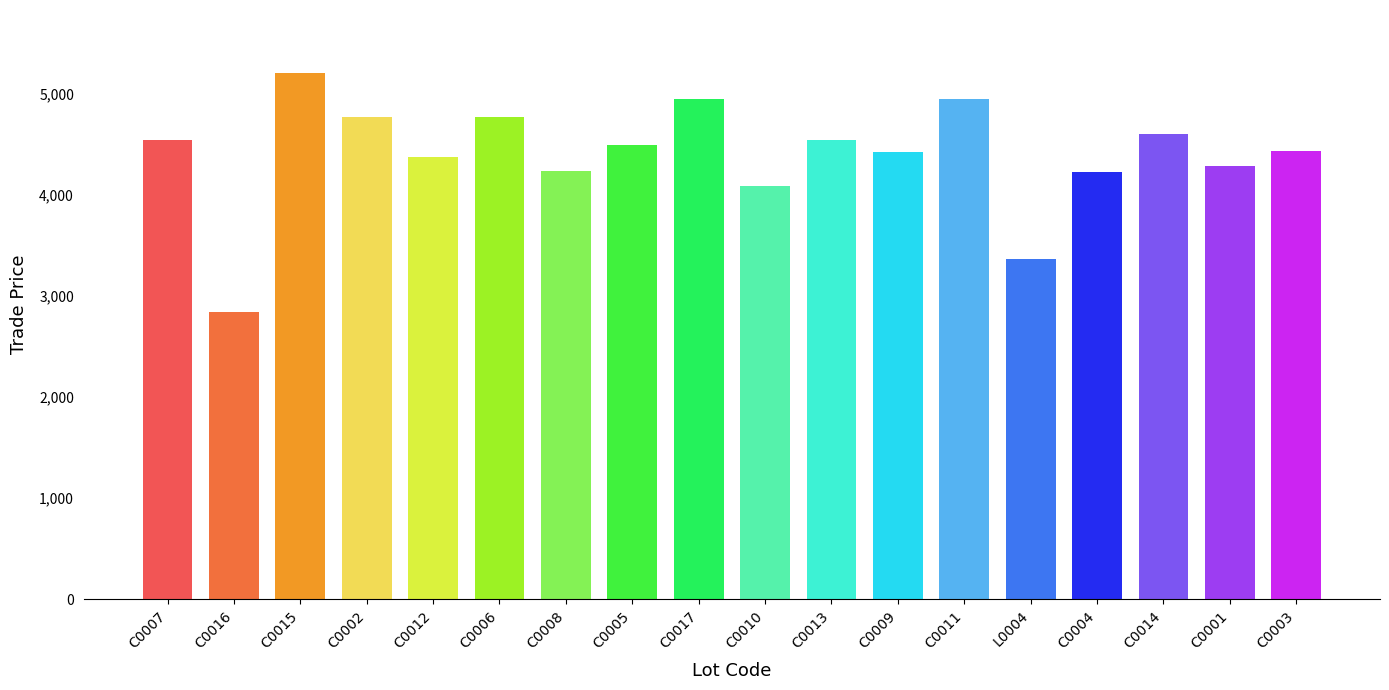

Approximately how many times larger is the value at C0005 compared to C0004?

1.1